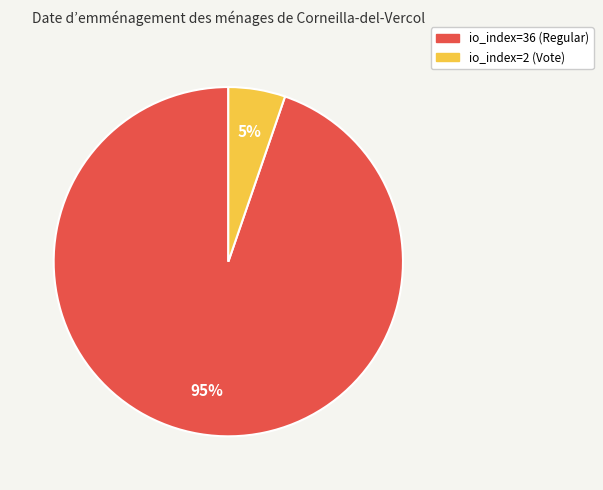

Rank the categories by value from highest to lowest.

io_index=36 (Regular), io_index=2 (Vote)